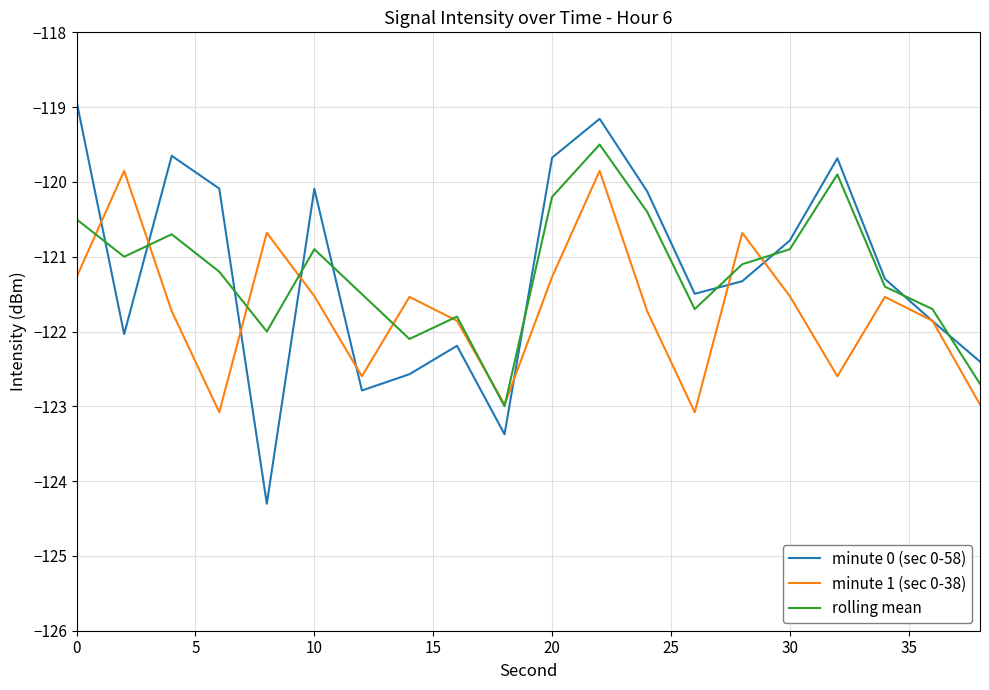

What is the minimum value shown in the chart?

-124.3